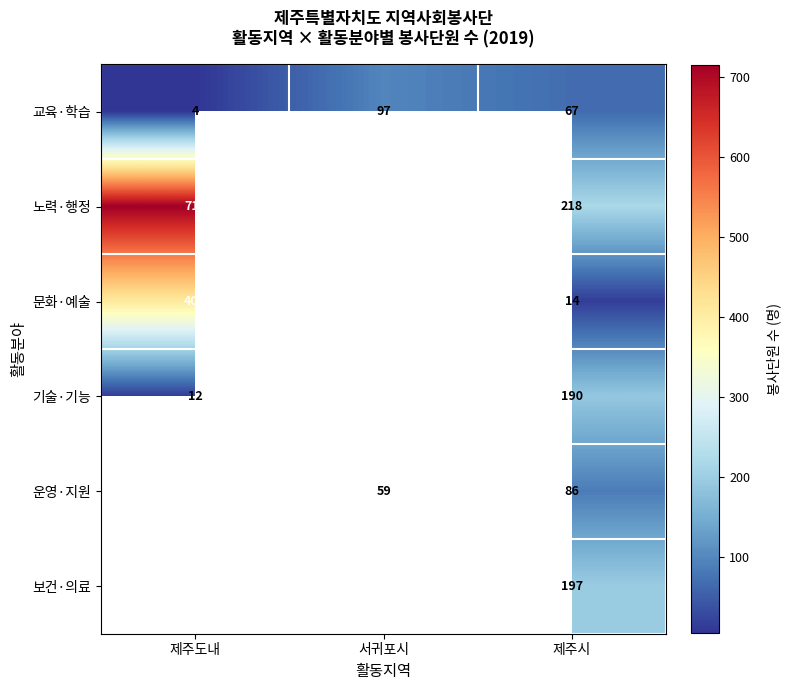

What is the difference between the 교육·학습 values at 서귀포시 and 제주도내?

93.0